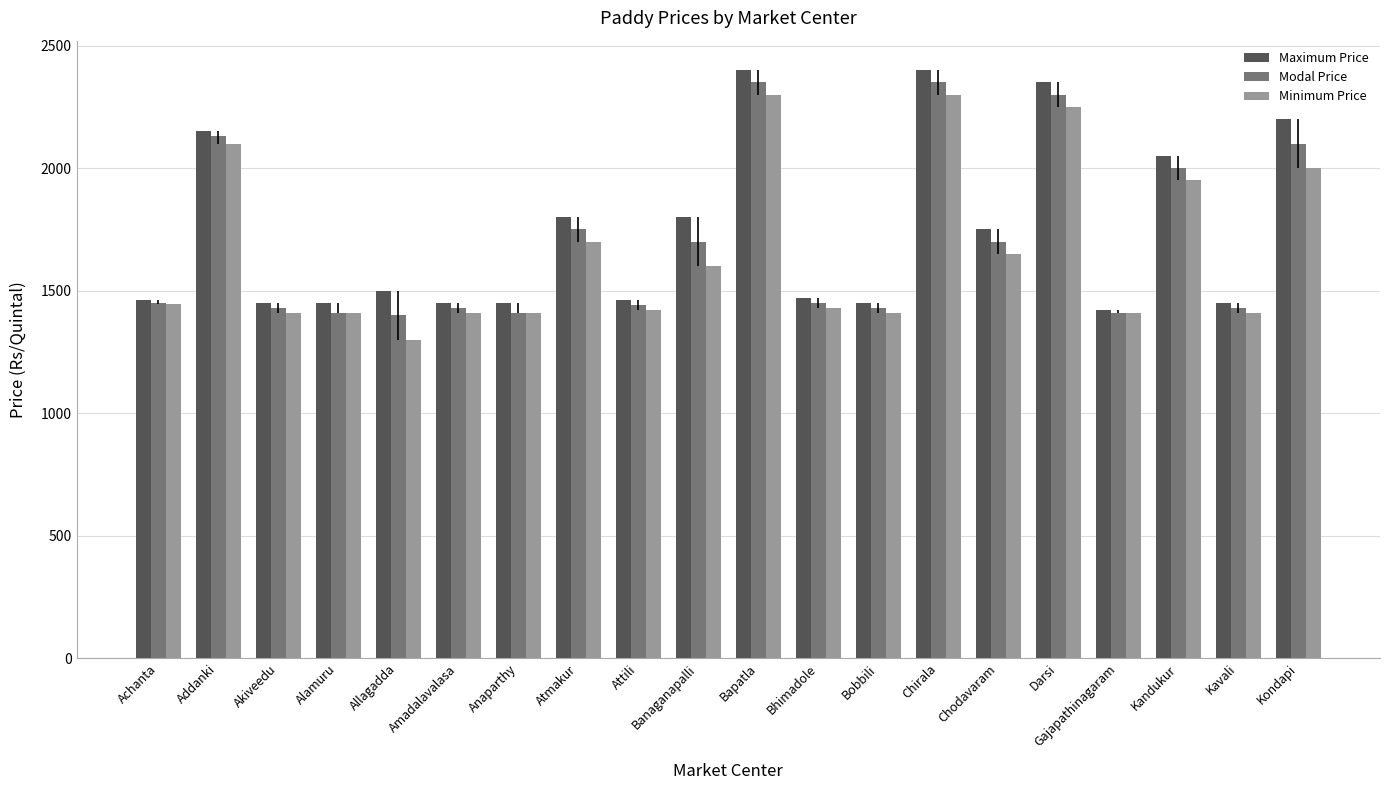

Are the bars horizontal?

No